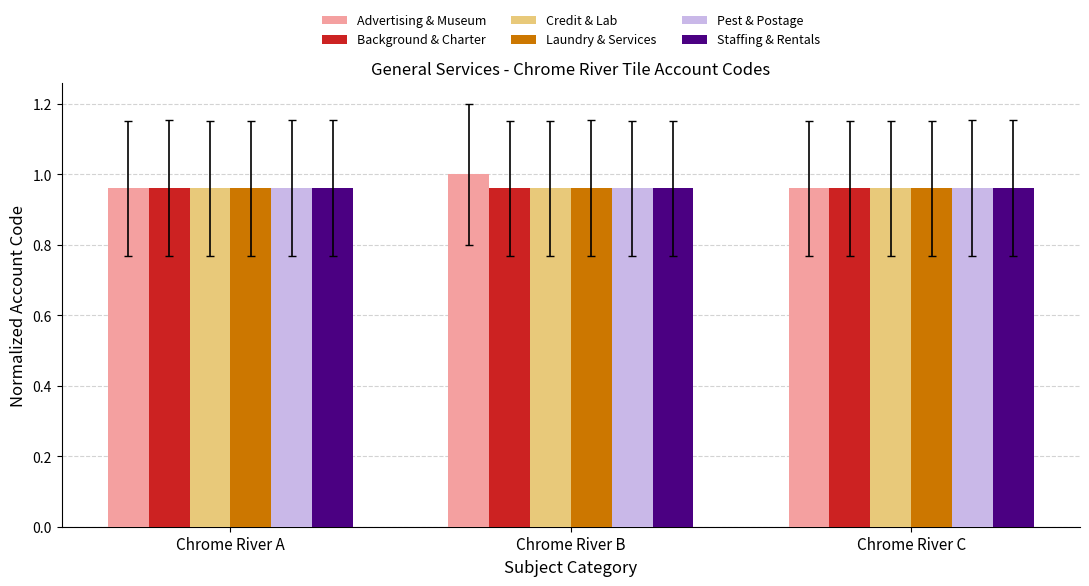

What is the total value across all series at Chrome River C?

5.8